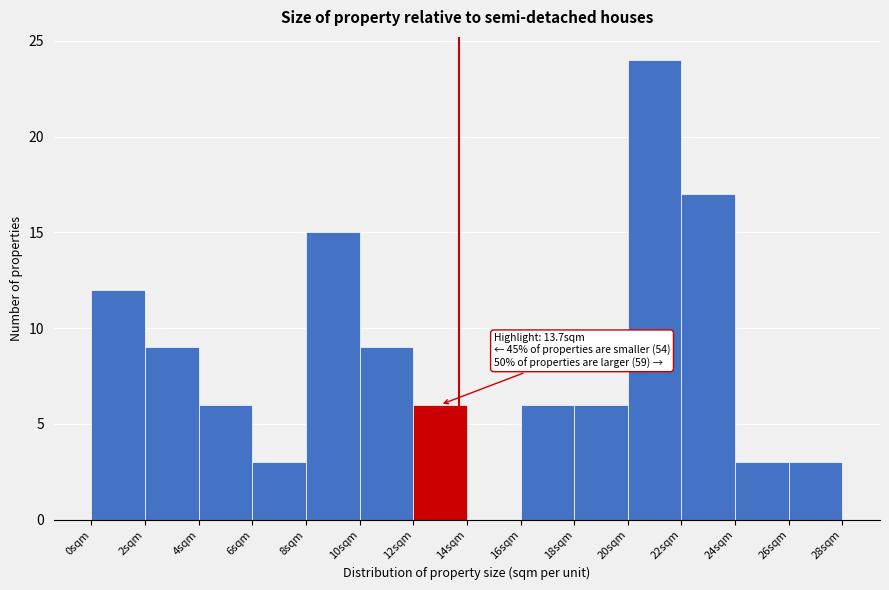

Over which range of the x-axis is the bar tallest?

20 to 22